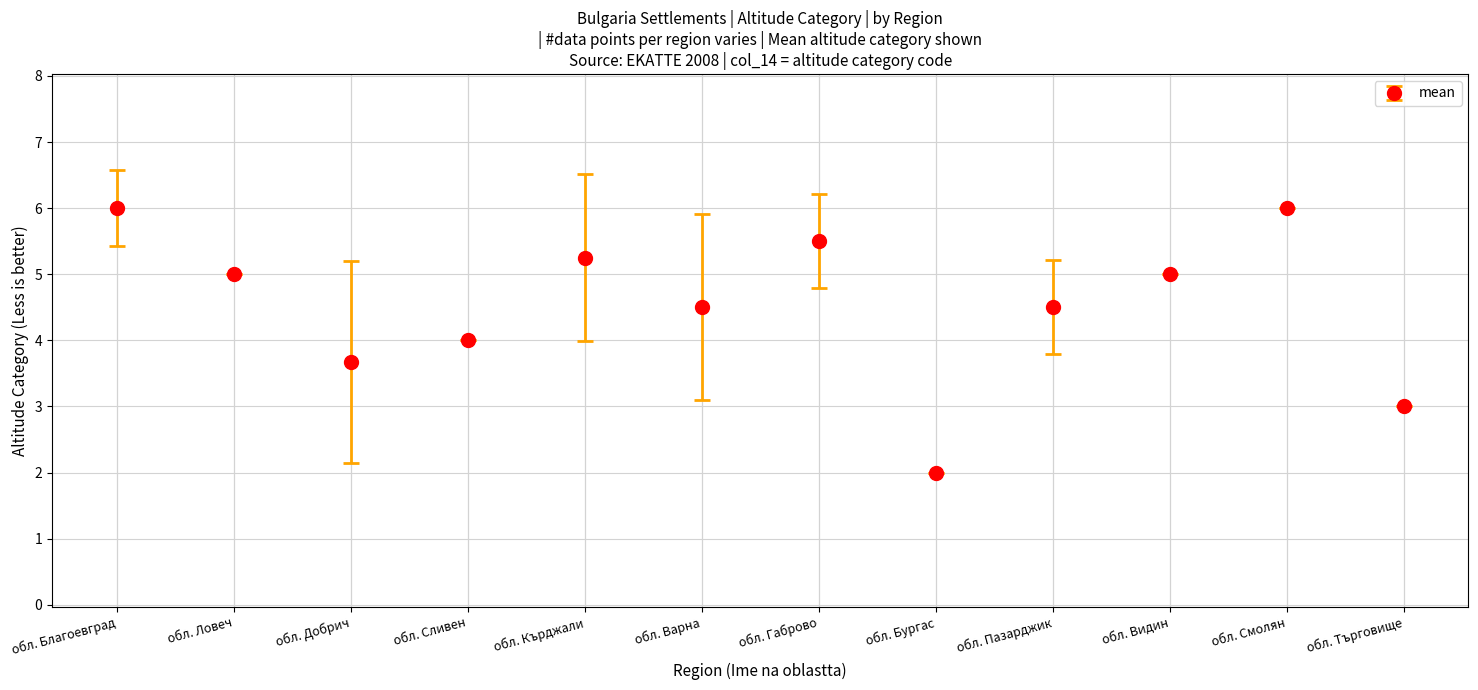

Between обл. Варна and обл. Смолян, which is larger?

обл. Смолян